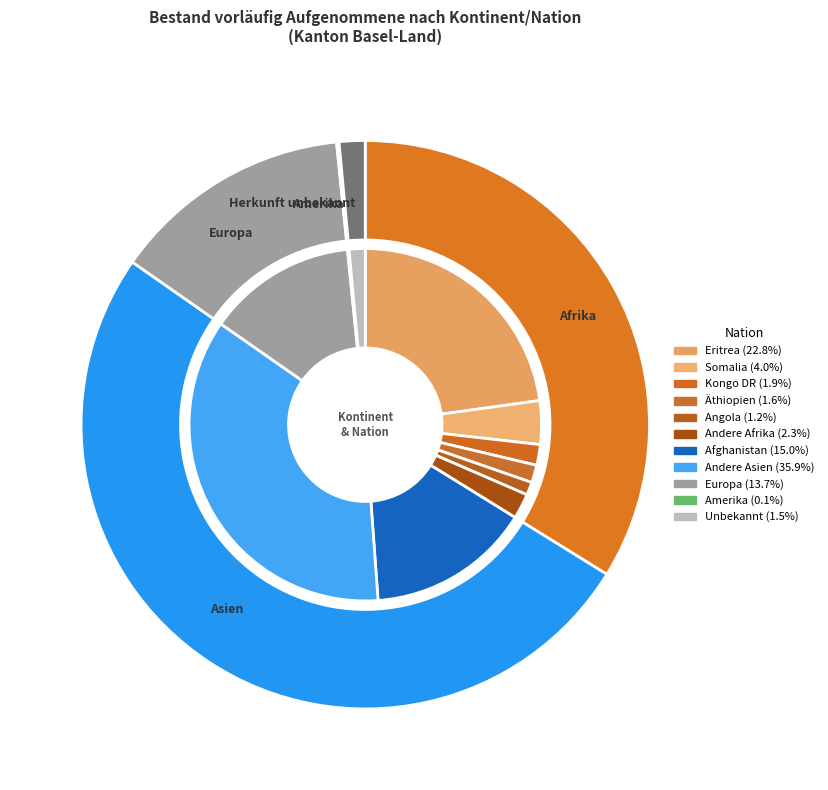

The Ozeanien slice represents 0% of the pie. True or false?

True